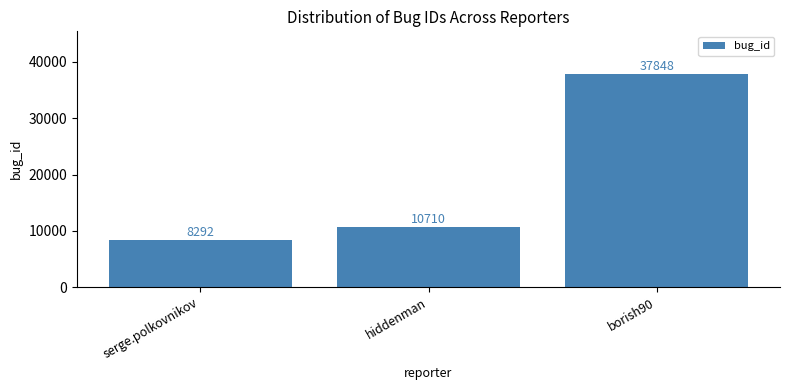

The value at serge.polkovnikov is 2979. True or false?

False